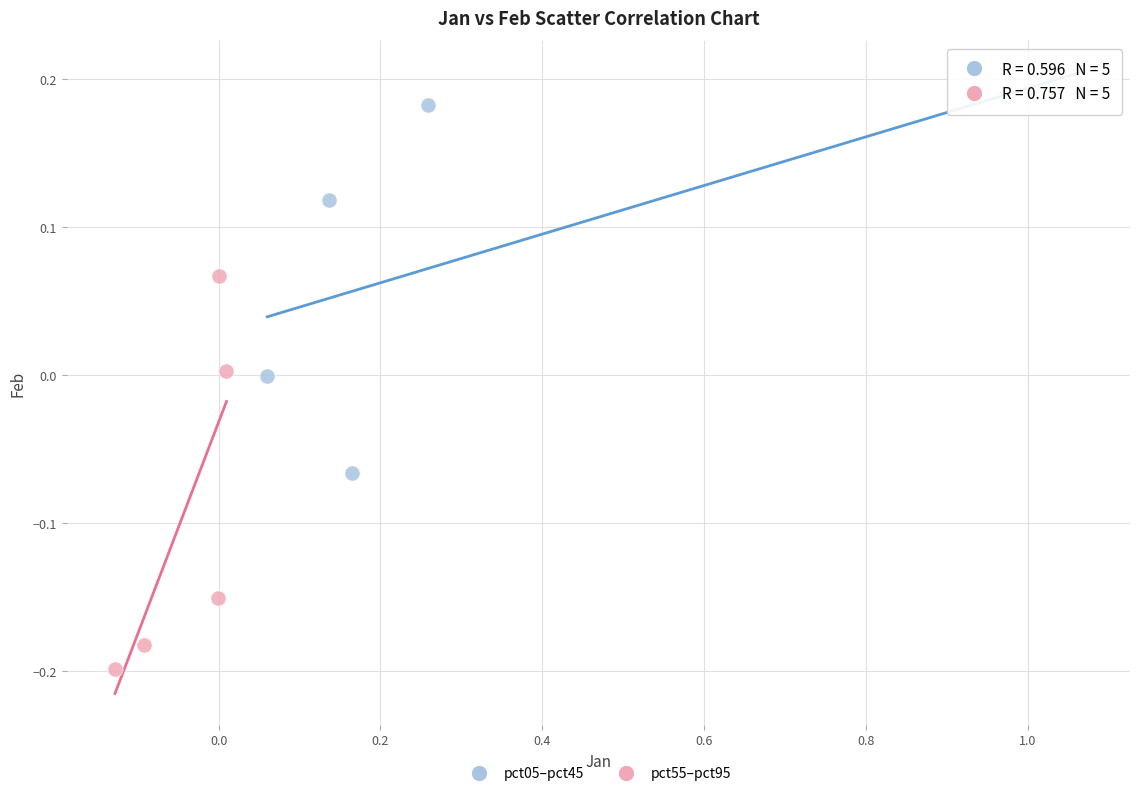

Which series contains the highest Y value?

pct05–pct45